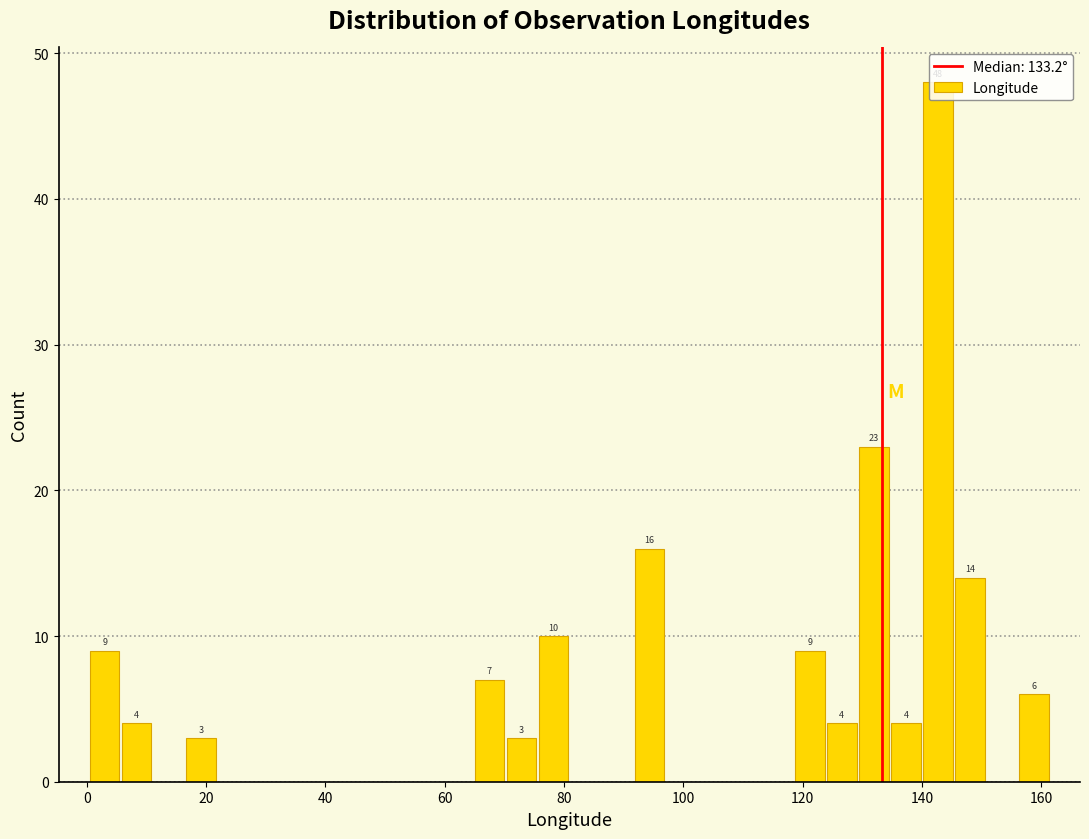

Read against the x-axis, roughly where is the centre of the tallest bar?

142